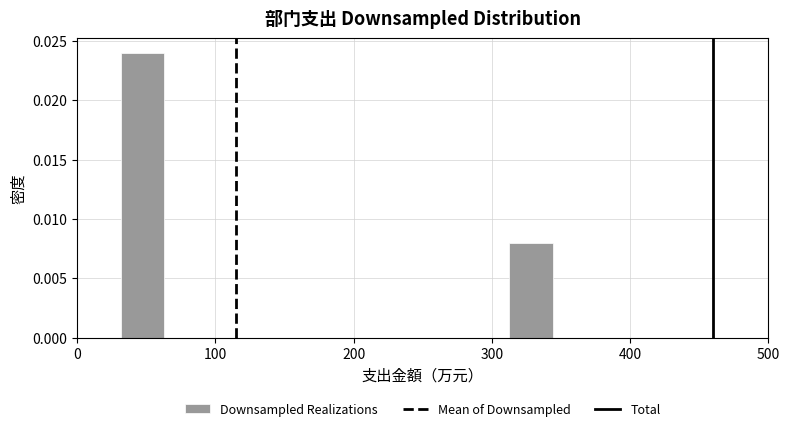

Read against the x-axis, roughly where is the centre of the tallest bar?

50